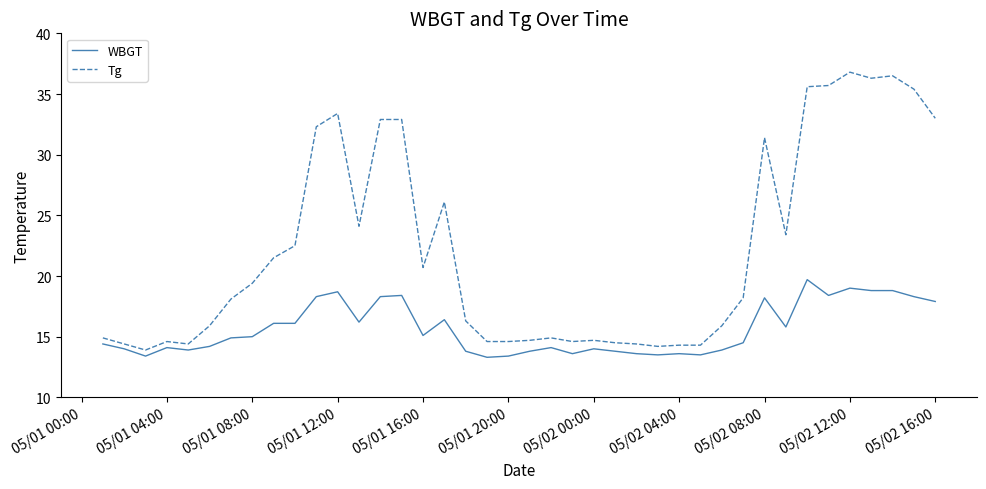

Rank the series by their maximum value, from highest to lowest.

Tg, WBGT